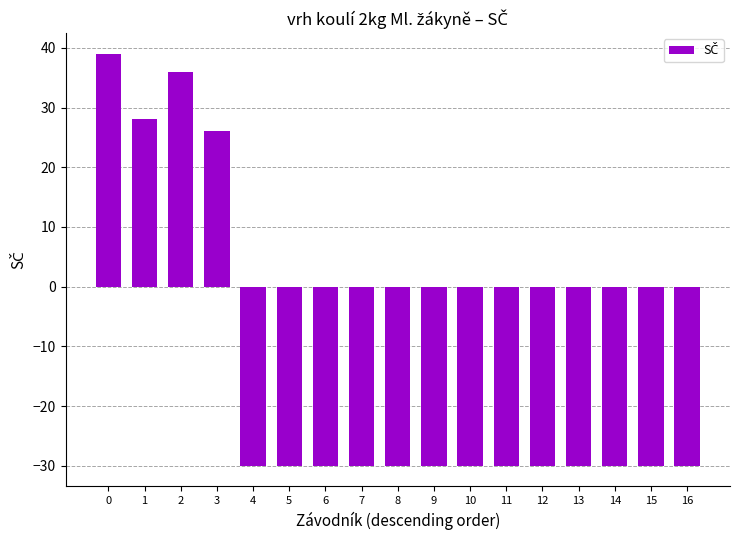

Between 11 and 3, which is larger?

3